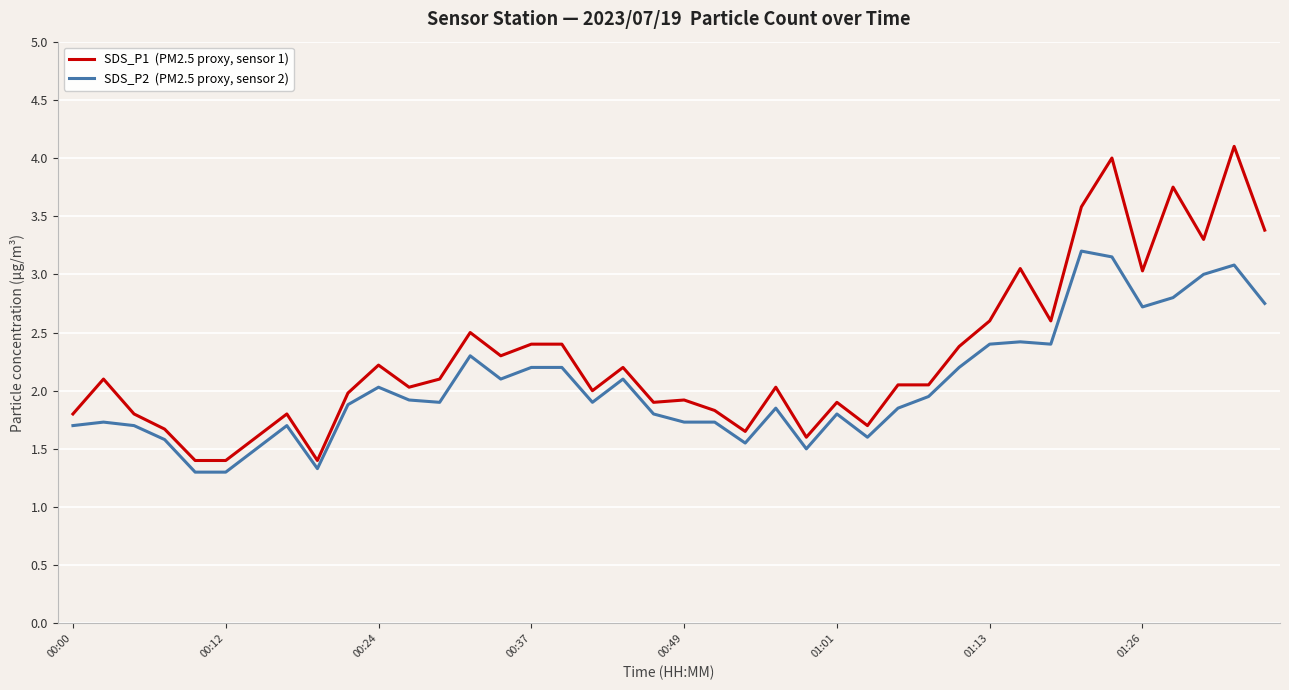

What is the minimum value shown in the chart?

1.3